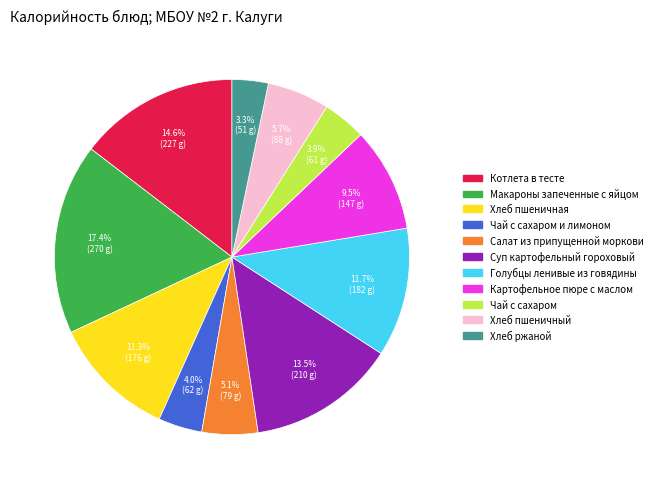

Is there a majority slice in this chart?

No